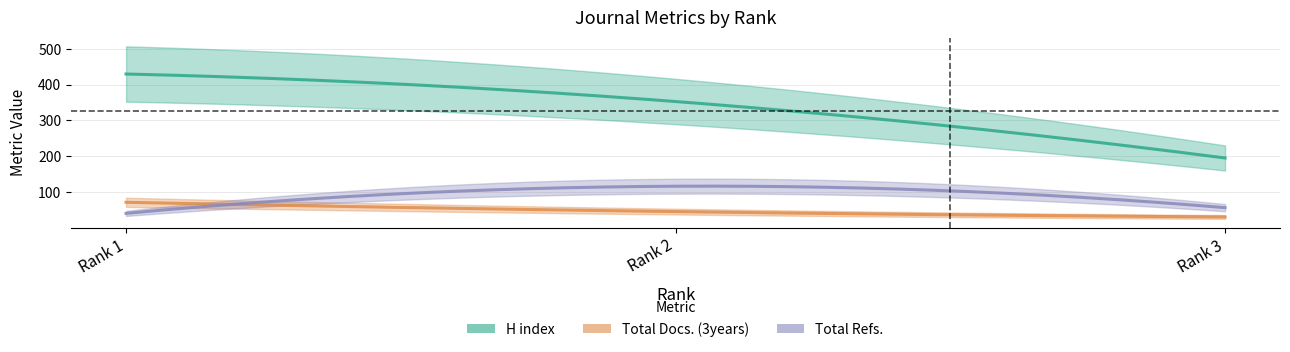

How many values in the H index series are below 353?

1